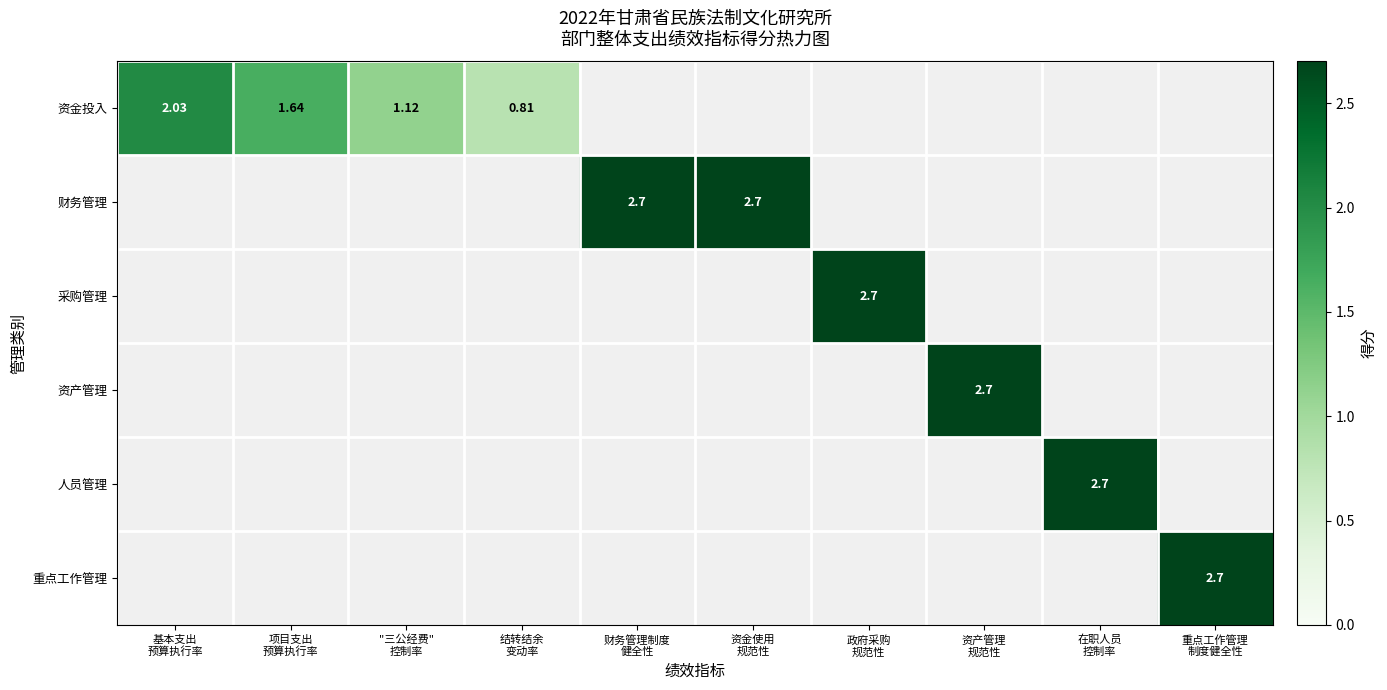

At which category does the chart reach its peak across all series?

财务管理制度
健全性